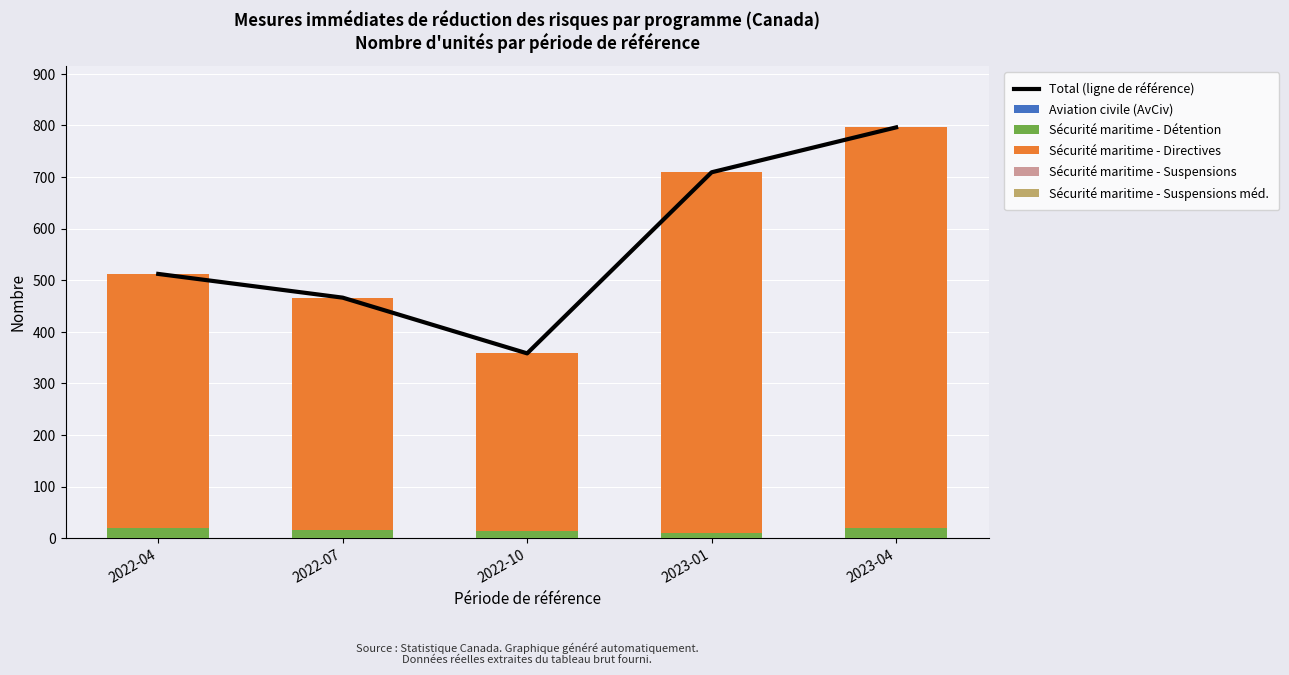

Which series has the largest total across all categories?

Total (ligne de référence)